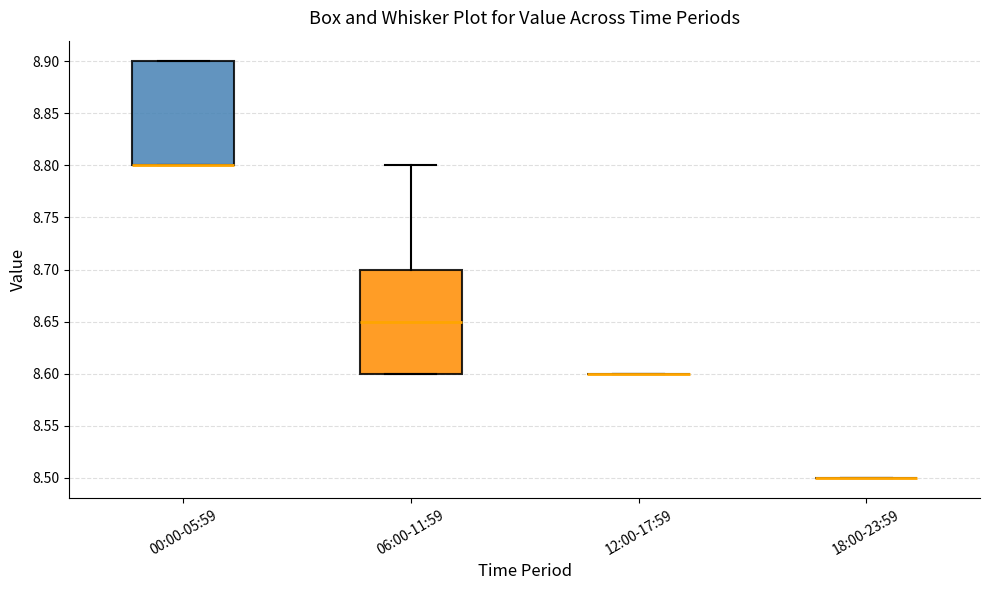

Reading left to right, read every box against the y-axis: the position of its median line, the range the box covers, and the ends of its whiskers. The values are not printed on the chart, so give them approximately, as read against the axis.

00:00-05:59: median 8.80 (drawn on the box's lower edge), box 8.80 to 8.90, whiskers 8.80 to 8.90
06:00-11:59: median 8.65, box 8.60 to 8.70, whiskers 8.60 to 8.80
12:00-17:59: box collapsed to a line at 8.60, whiskers 8.60 to 8.60
18:00-23:59: box collapsed to a line at 8.50, whiskers 8.50 to 8.50